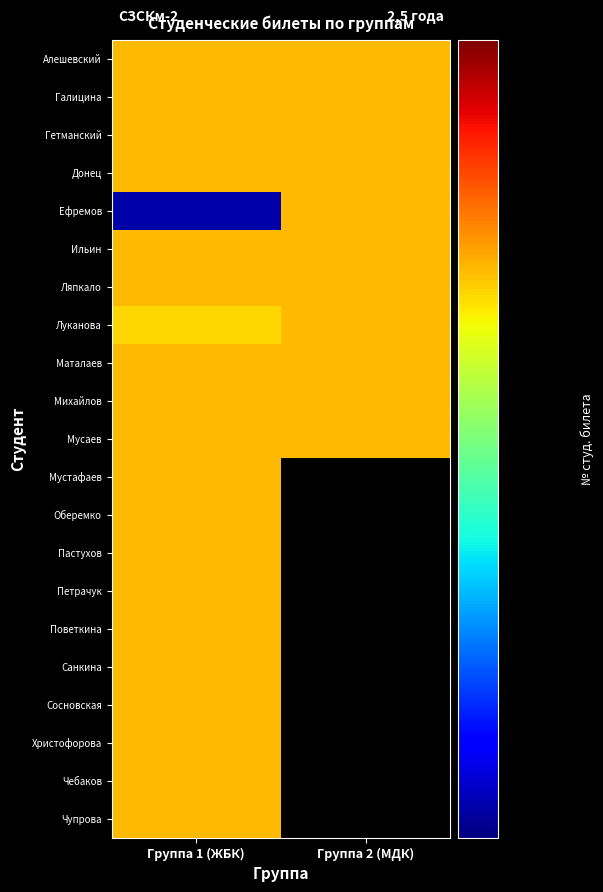

Which category has the highest value in the Чупрова series?

Группа 1 (ЖБК)